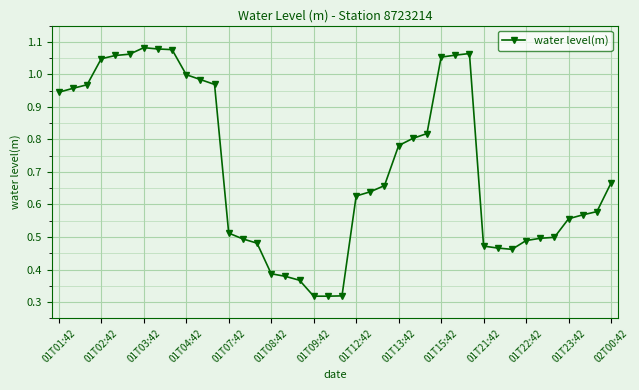

Is this an area chart (filled region under the line)?

No